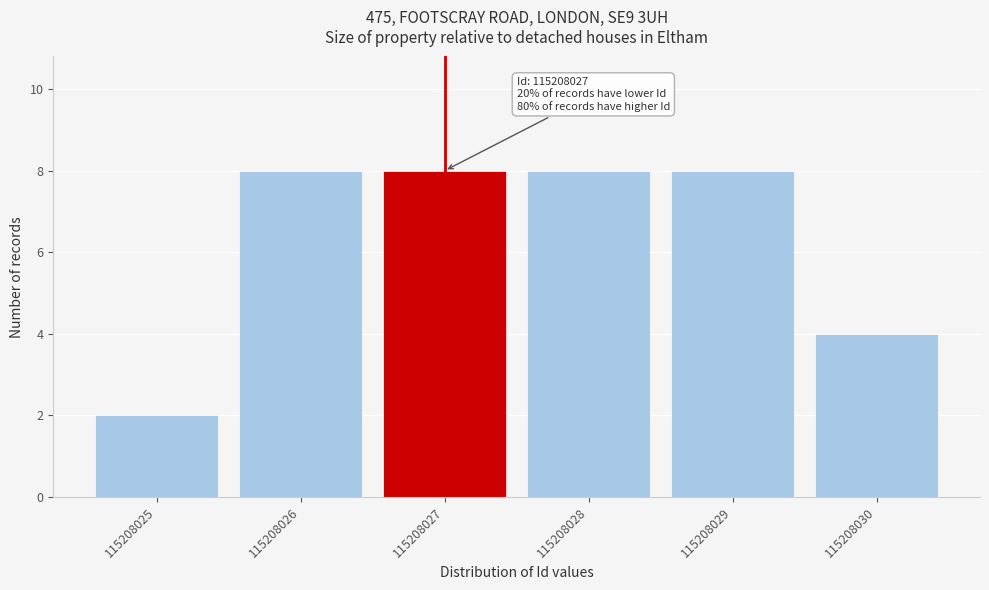

Reading left to right, what are all the values shown in this chart?

2	8	8	8	8	4